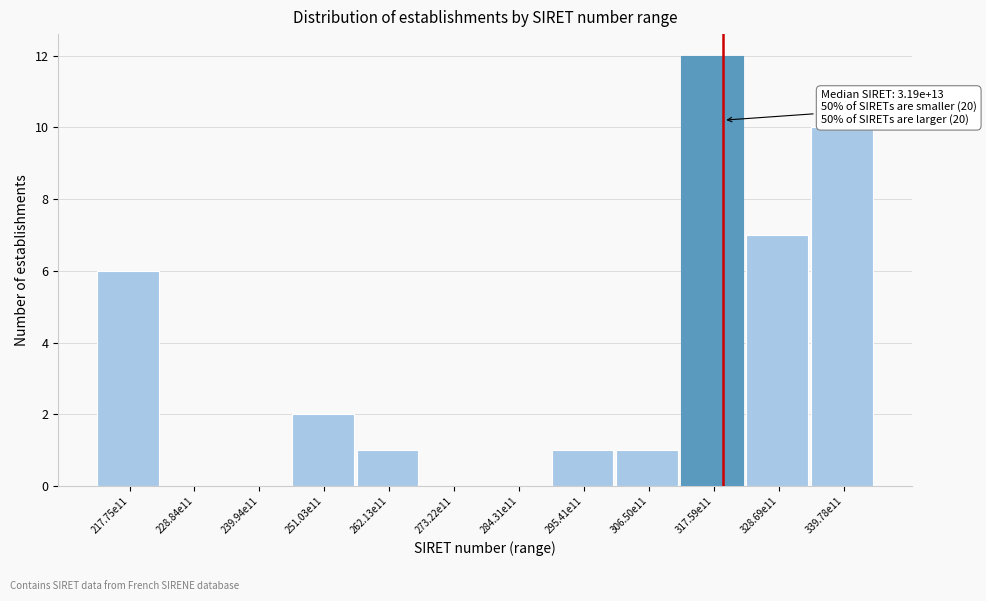

Reading right to left, list all the values displayed in this chart.

339.78e11=10	328.69e11=7	317.59e11=12	306.50e11=1	295.41e11=1	284.31e11=0	273.22e11=0	262.13e11=1	251.03e11=2	239.94e11=0	228.84e11=0	217.75e11=6